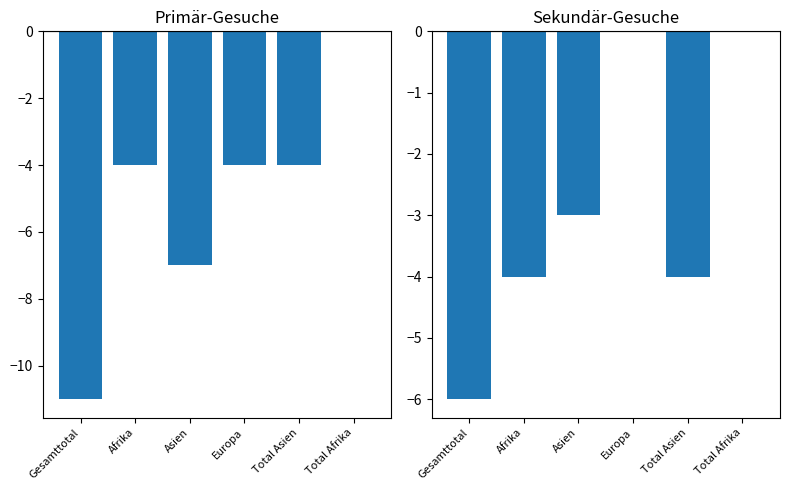

What is the lowest value of the Geburten series?

-3